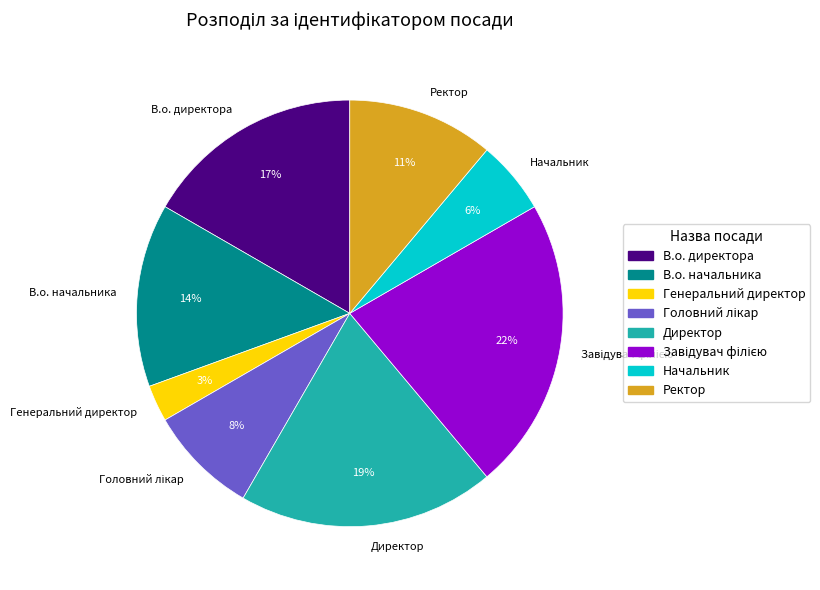

To the nearest percent, what percentage of the pie is Ректор?

11%